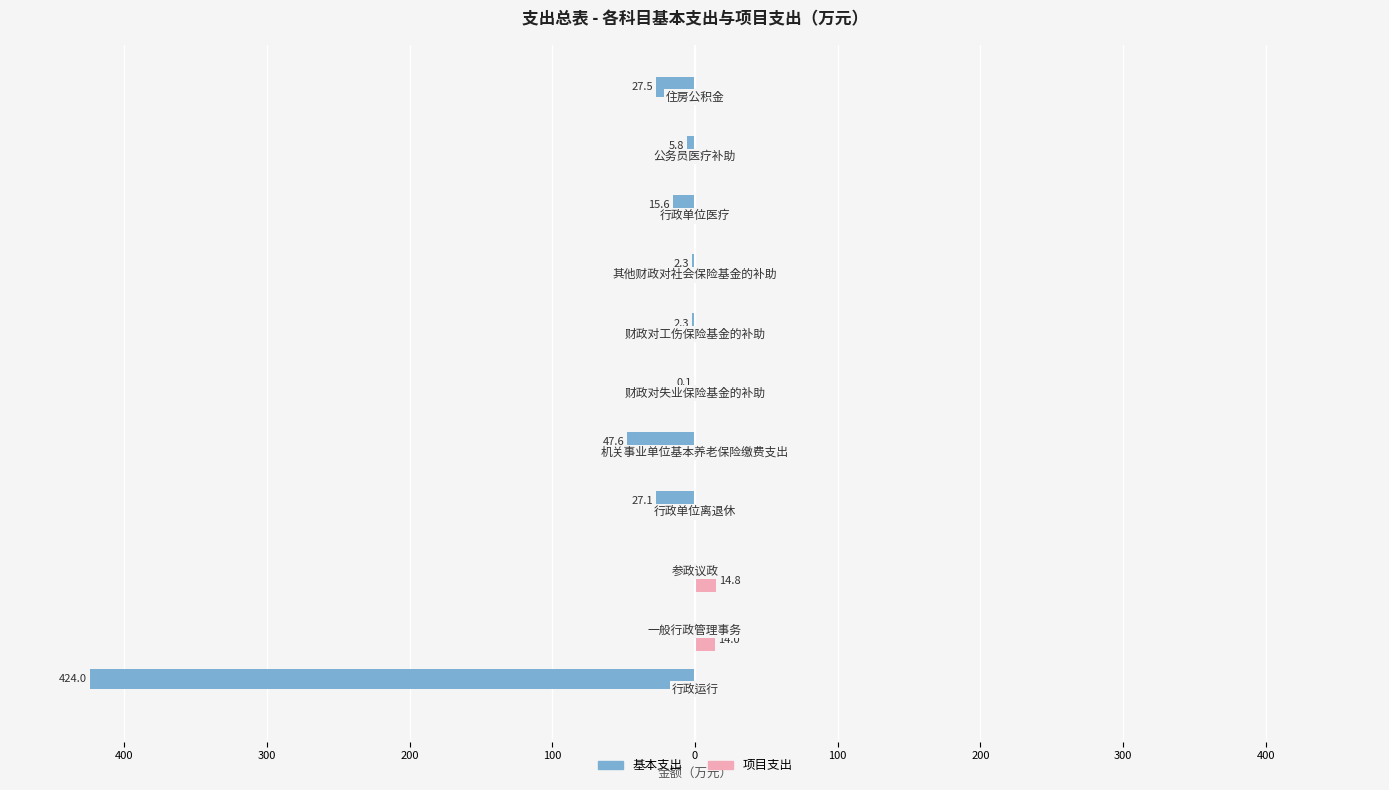

What is the average value of the 基本支出 series?

-50.2